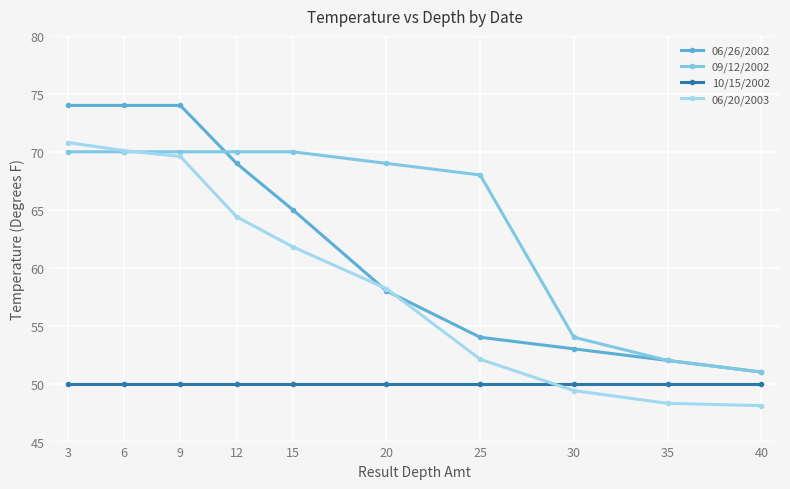

The value of 10/15/2002 at 15 is 78.8. True or false?

False